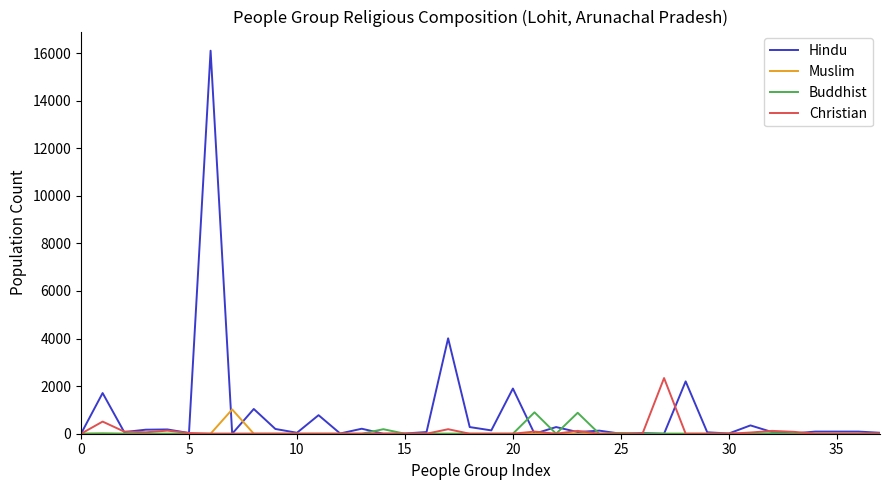

Which series has the widest spread of values?

Hindu